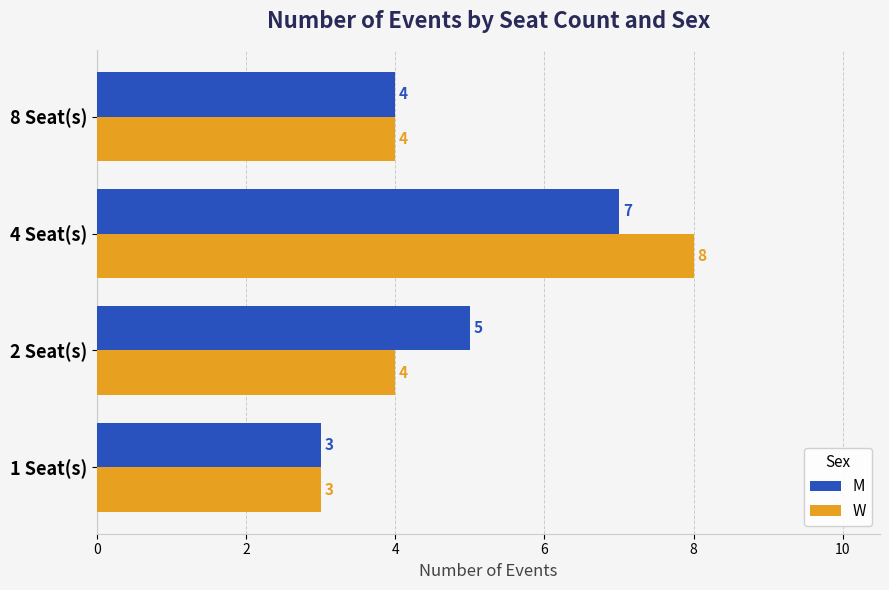

How many W values are between 4 and 8?

3